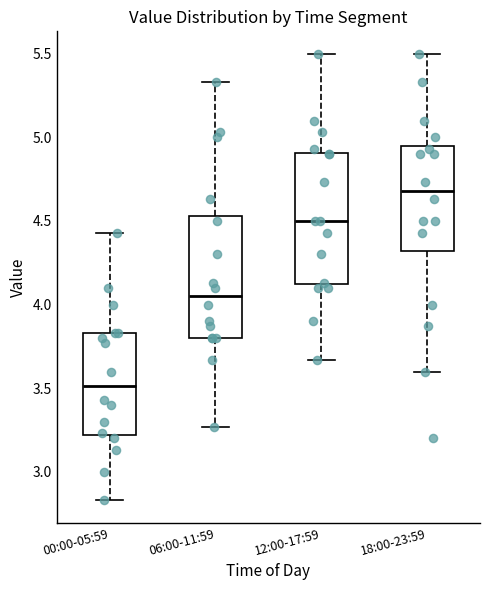

Which box is the tallest, from its lower edge to its upper edge?

12:00-17:59